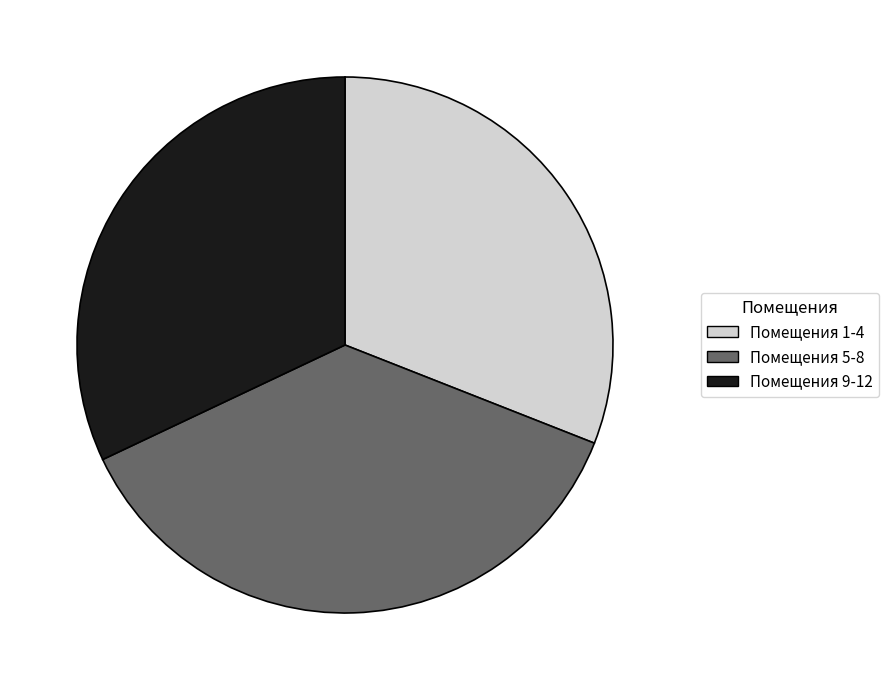

Which category has the smallest portion of the pie?

Помещения 1-4